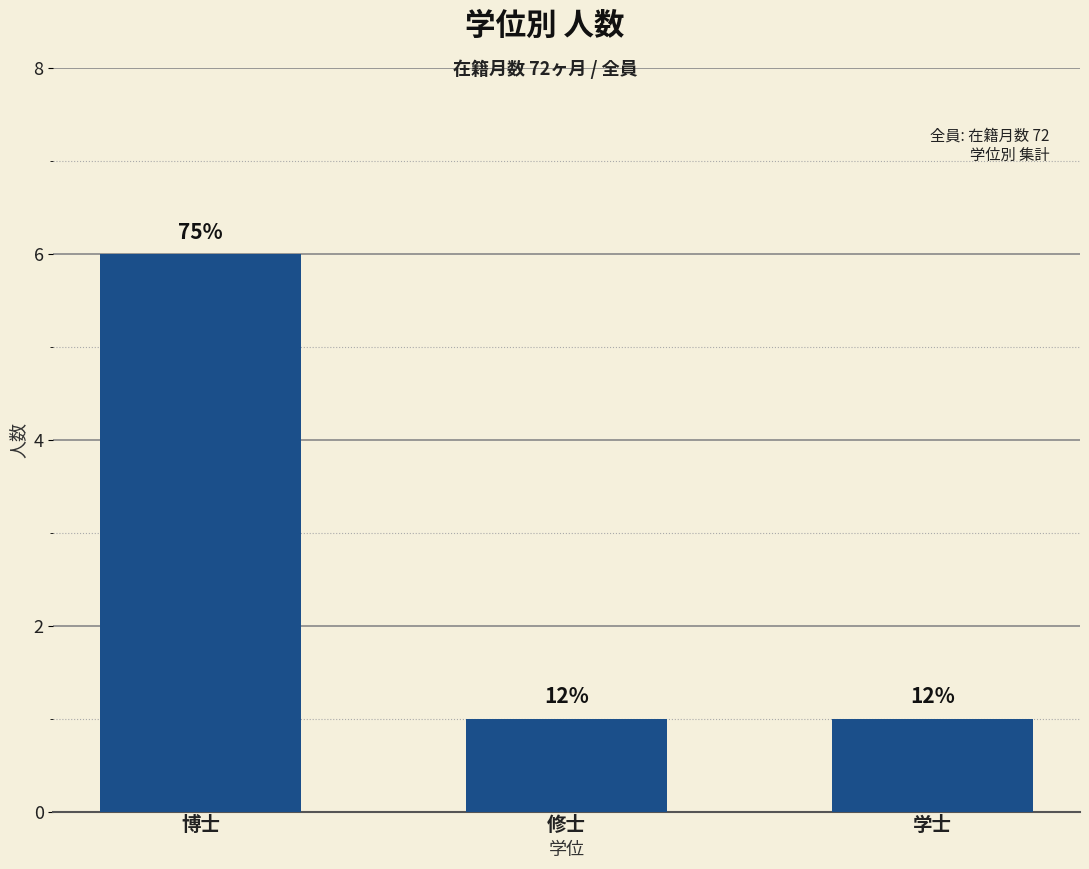

Approximately how many times larger is the value at 博士 compared to 学士?

6.0